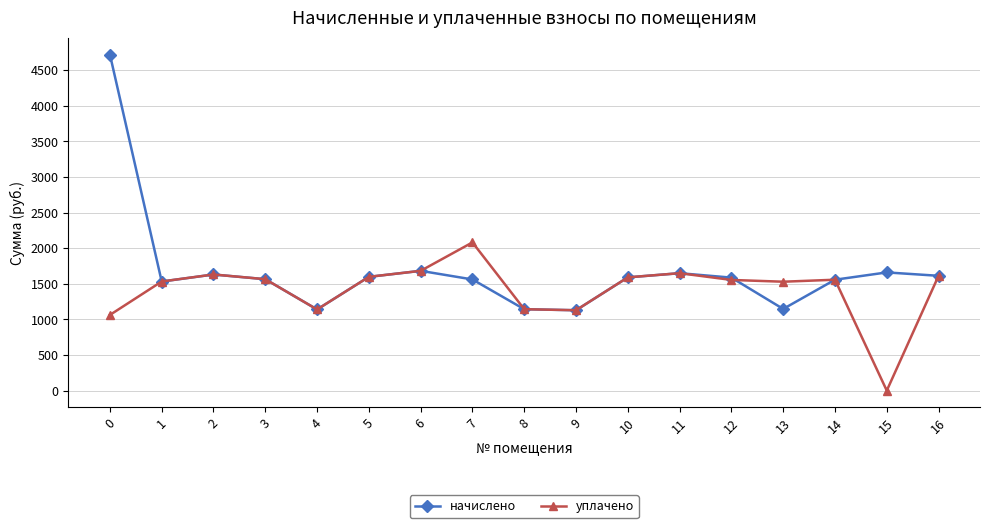

Is it true that начислено equals 2800.8 at 5?

False